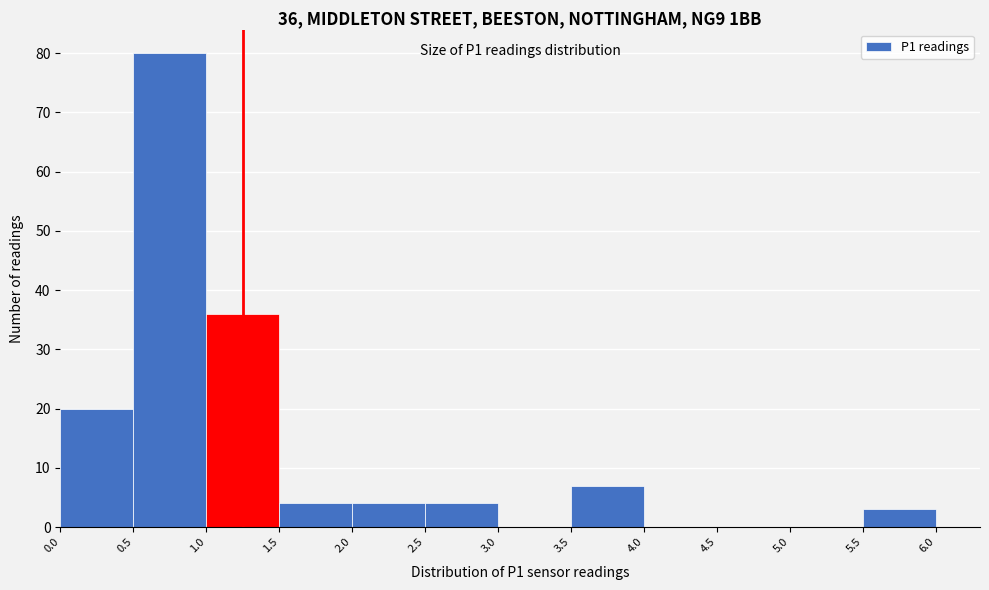

Which range on the x-axis has the tallest bar?

0.5 to 1.0